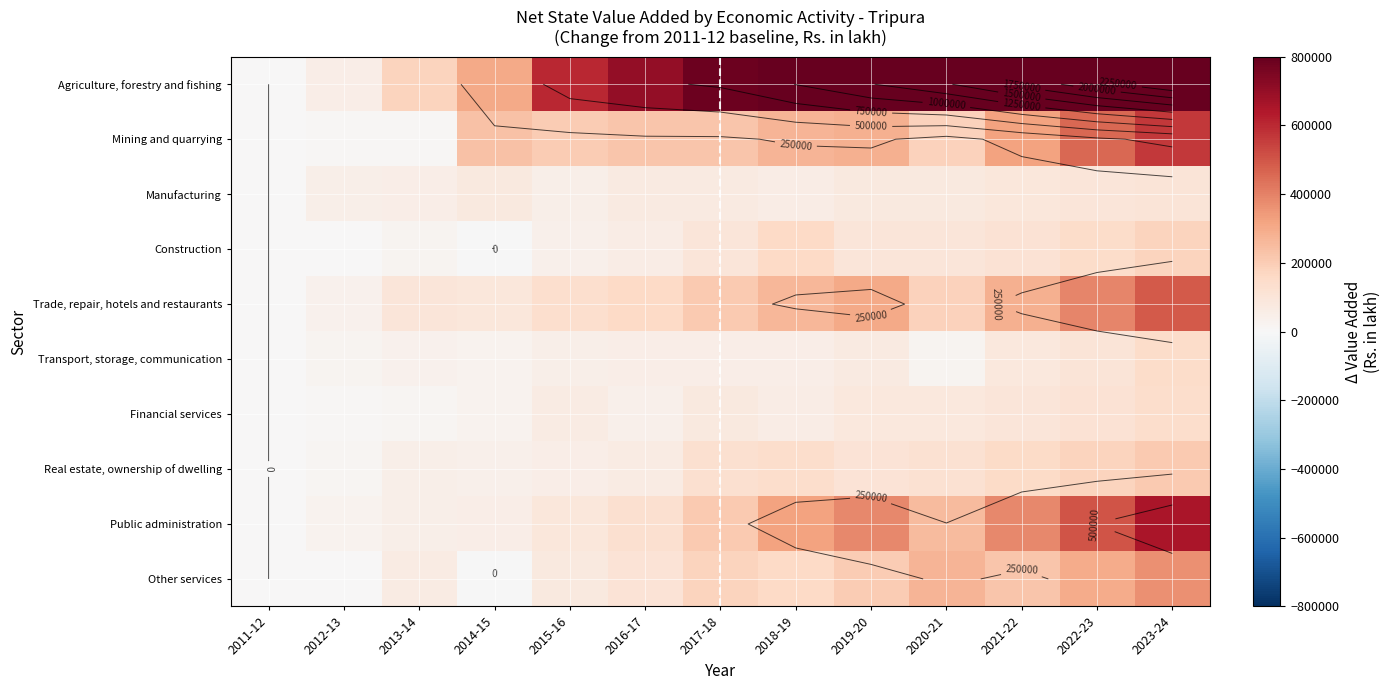

What is the spread (max minus min) of values at 2016-17?

661990